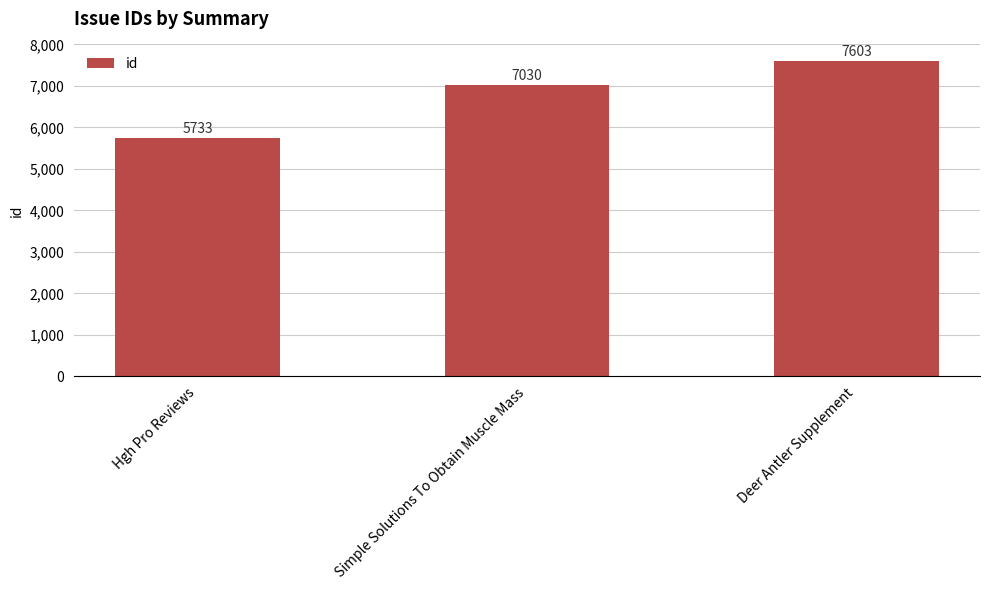

How many bars are there in total?

3